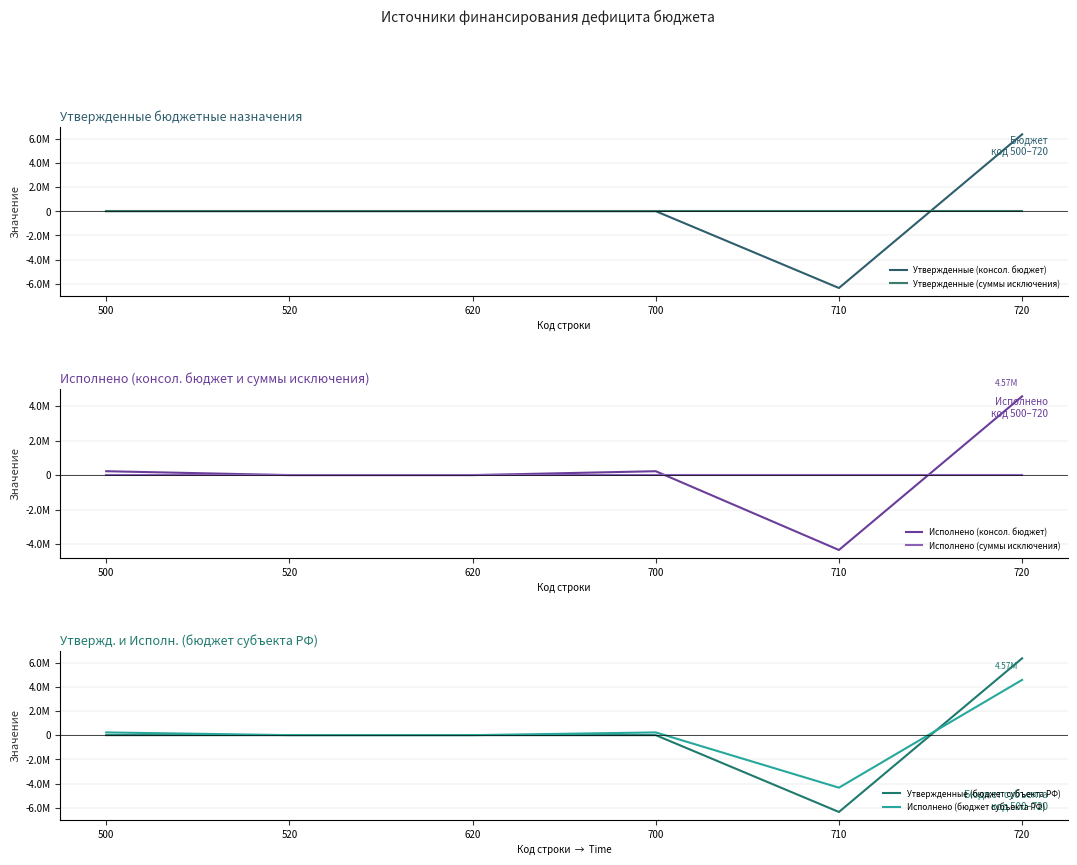

Does the chart have visible grid lines?

Yes